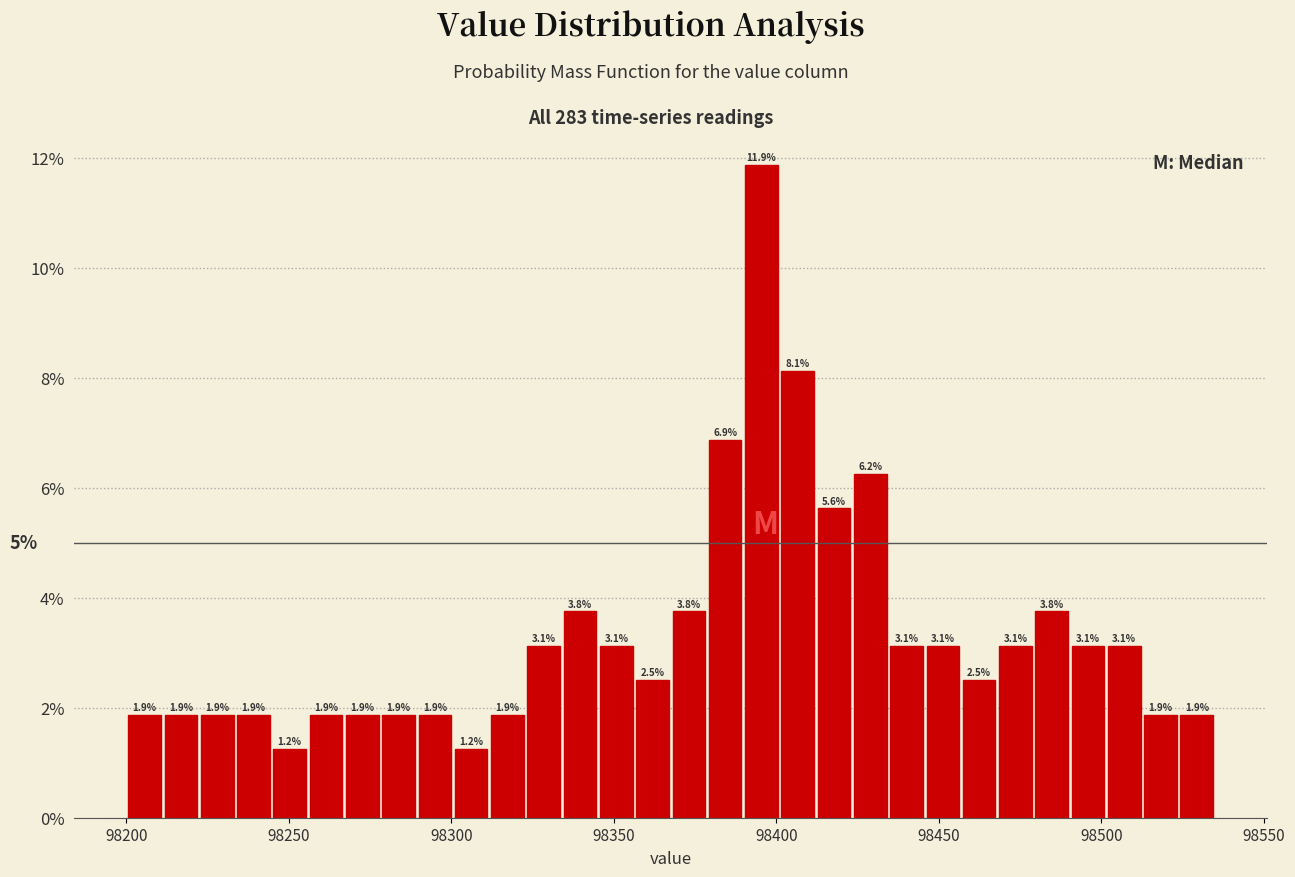

Read against the x-axis, roughly where is the centre of the tallest bar?

98395